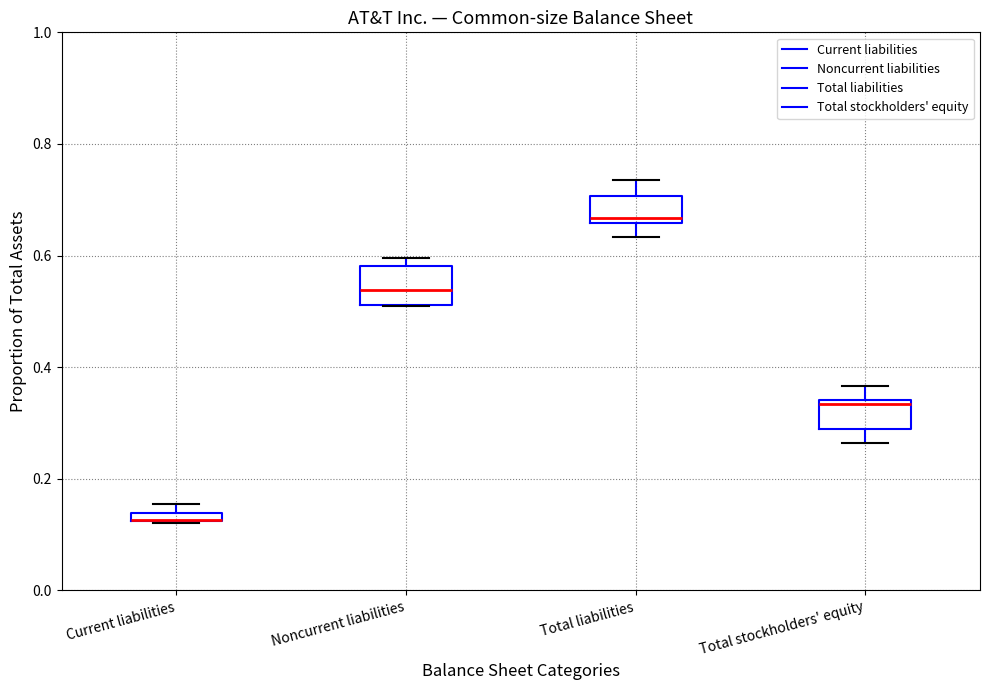

Where does the upper whisker of the box for Total liabilities end on the y-axis? The values are not printed on the chart, so give them approximately, as read against the axis.

0.74